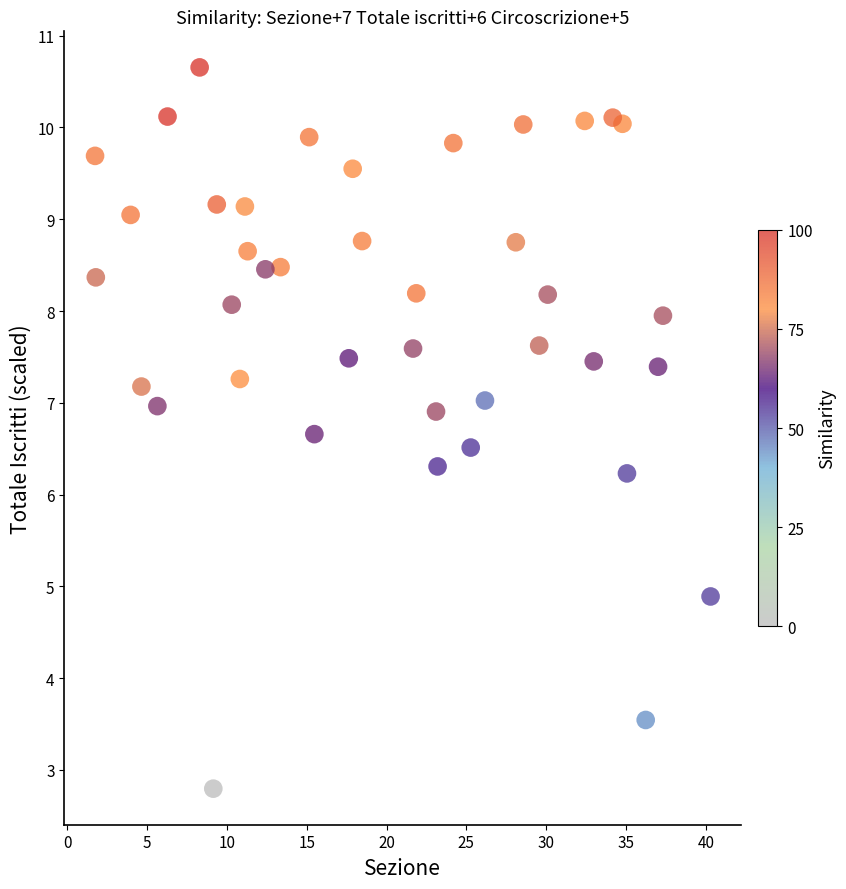

What is the range of X values (max minus min)?

38.6